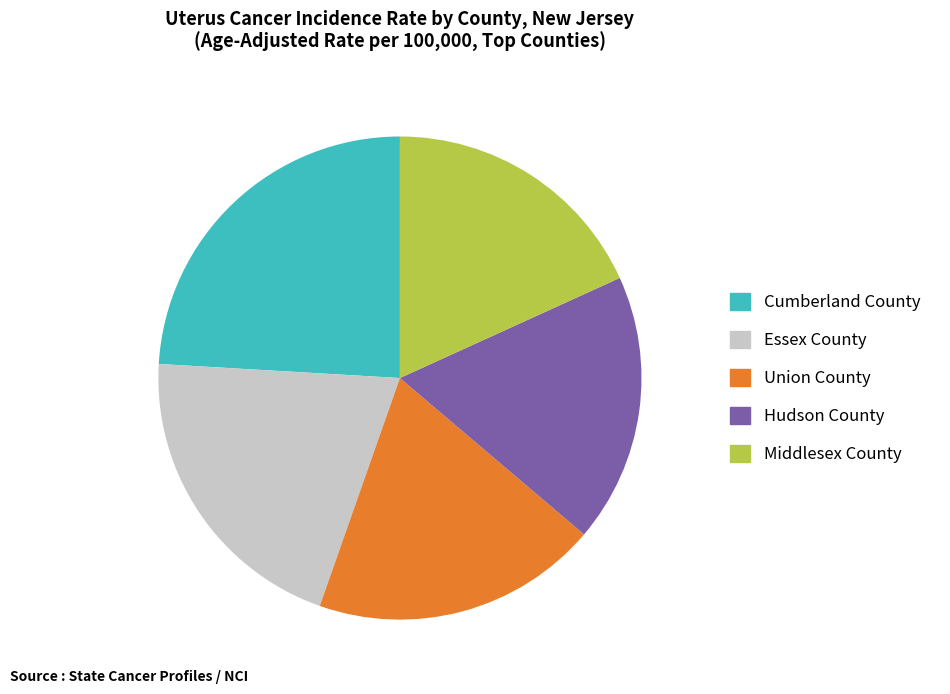

Is there any slice that represents more than half of the pie?

No